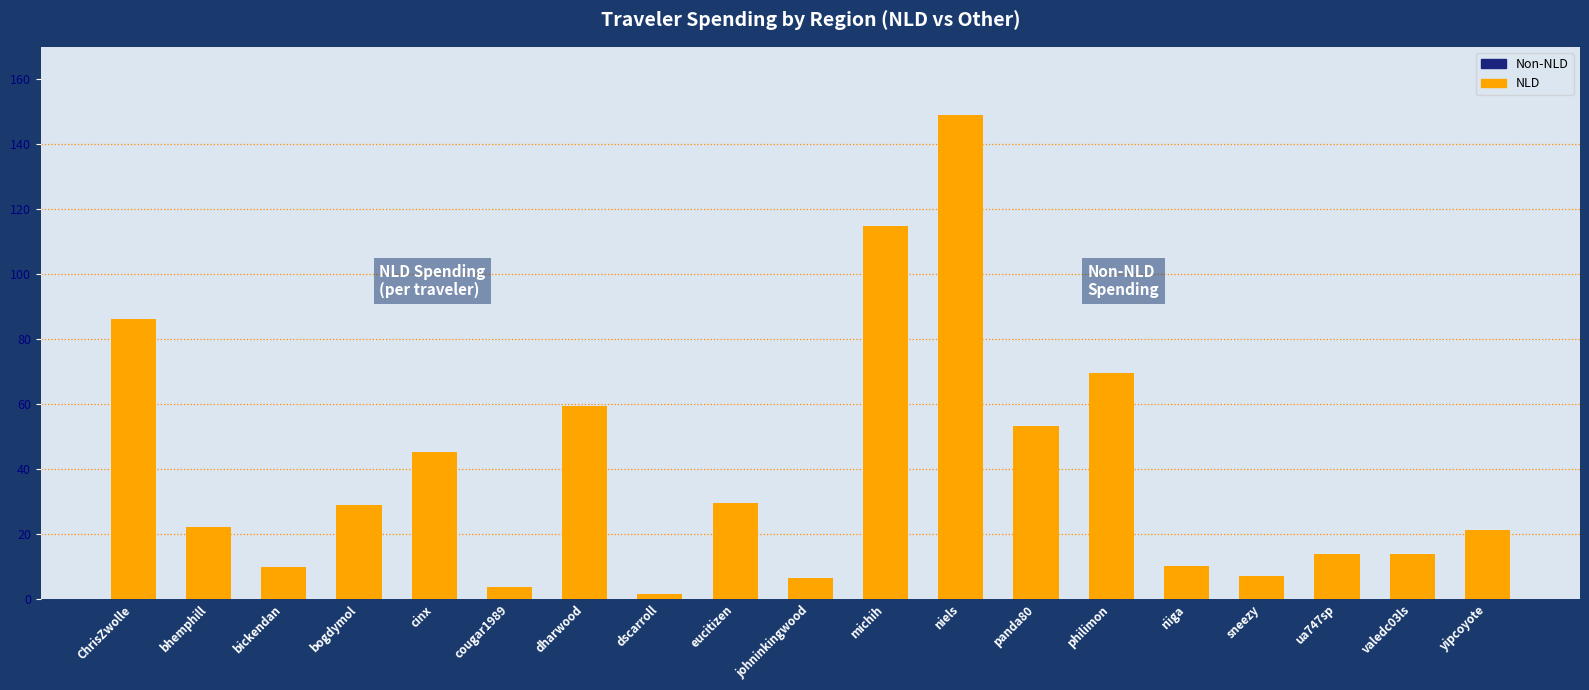

What is the label of the 14th bar from the left?

philimon